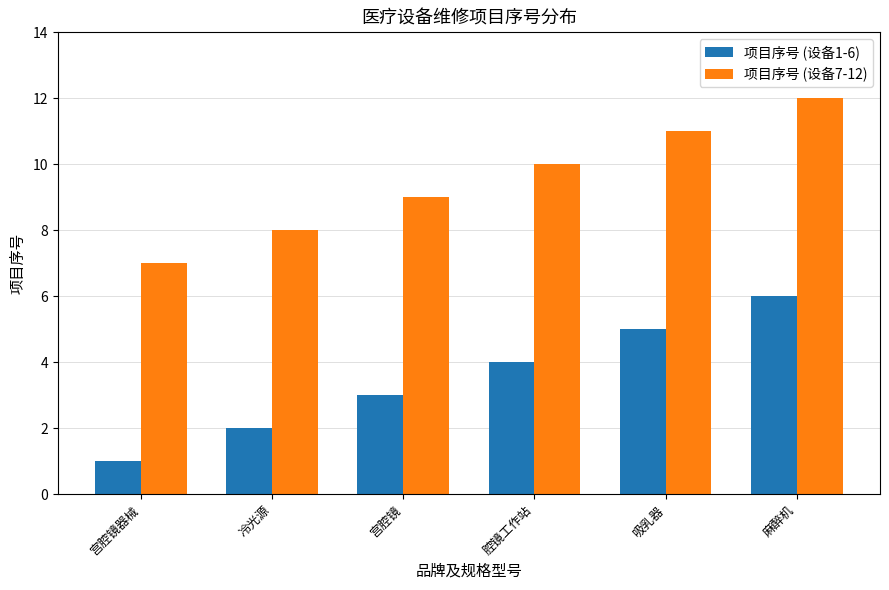

Reading right to left, extract all data points from this chart.

项目序号 (设备1-6): 麻醉机=6	吸乳器=5	腔镜工作站=4	宫腔镜=3	冷光源=2	宫腔镜器械=1
项目序号 (设备7-12): 麻醉机=12	吸乳器=11	腔镜工作站=10	宫腔镜=9	冷光源=8	宫腔镜器械=7